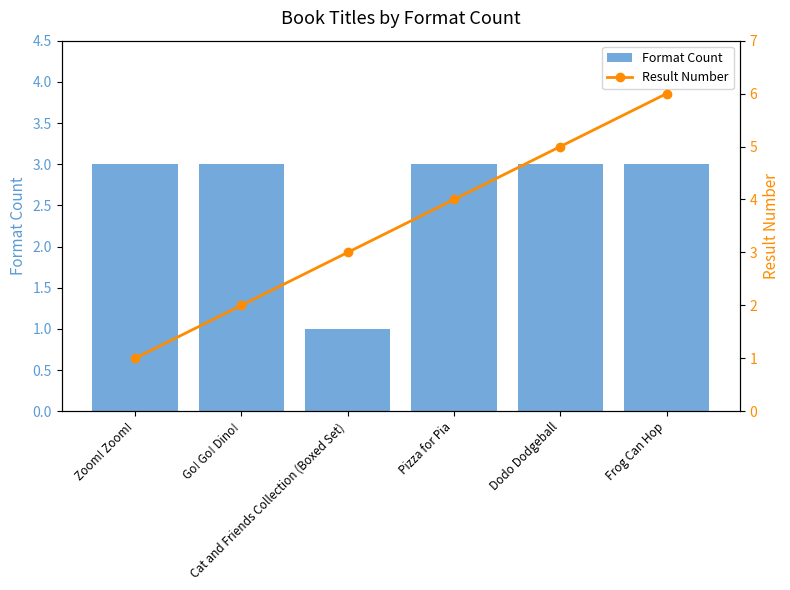

What is the sum of all Format Count values?

16